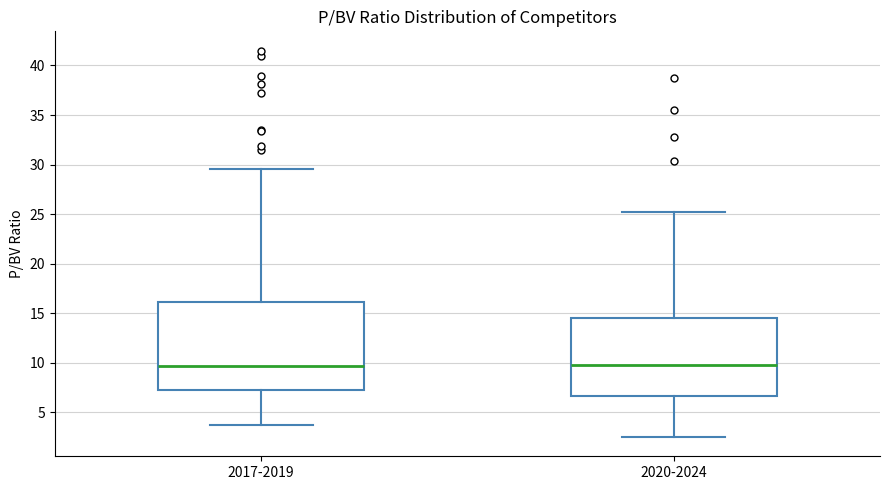

Where is the upper edge of the box for 2020-2024 on the y-axis? The values are not printed on the chart, so give them approximately, as read against the axis.

14.5